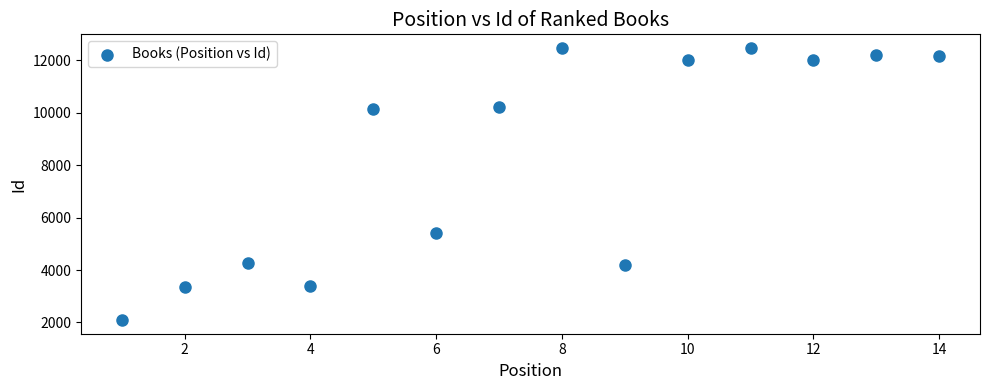

What is the range of Y values (max minus min)?

10384